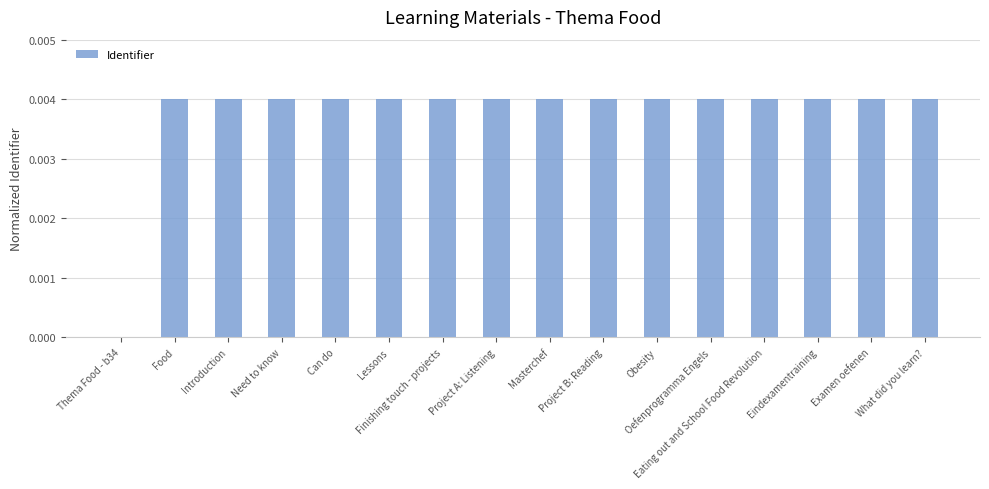

Count the values in the range 0 to 1.

16